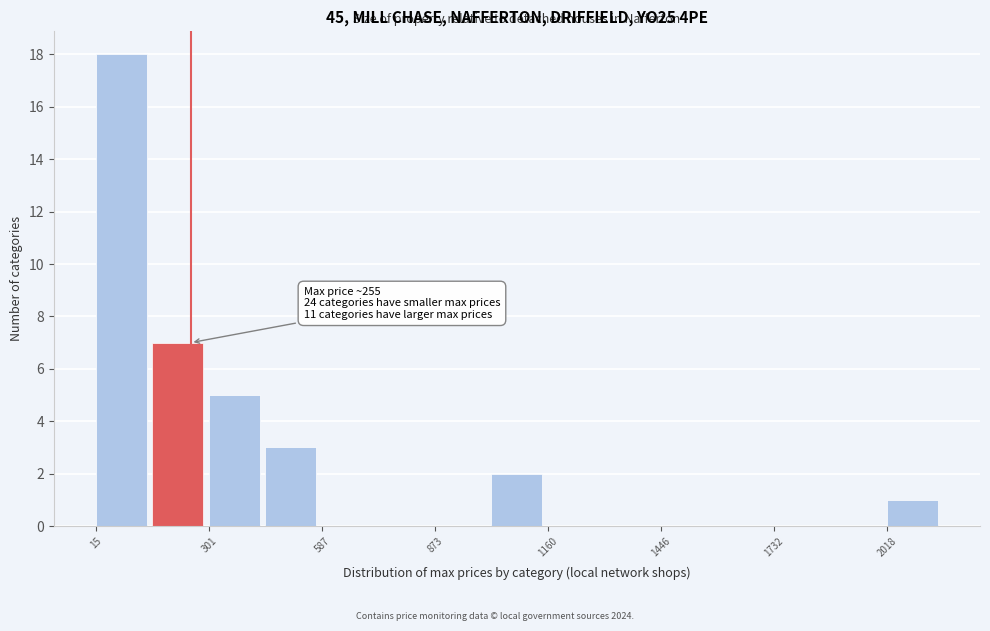

Read against the x-axis, roughly where is the centre of the tallest bar?

100